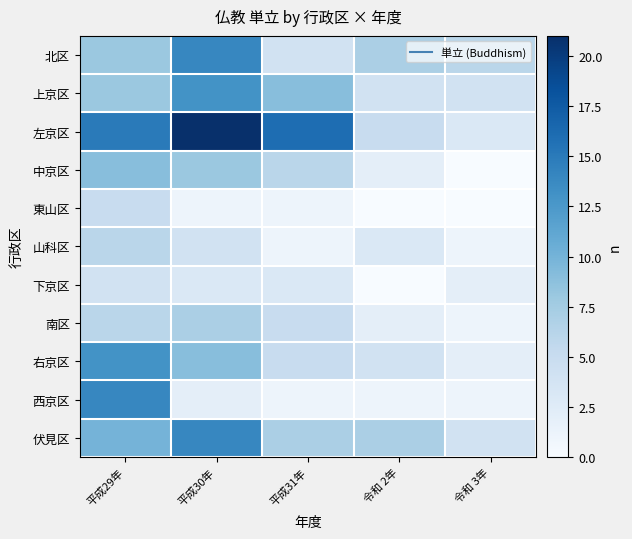

Reading left to right, transcribe all the data shown in this chart.

北区: 平成29年=8	平成30年=14	平成31年=4	令和 2年=7	令和 3年=6
上京区: 平成29年=8	平成30年=13	平成31年=9	令和 2年=4	令和 3年=4
左京区: 平成29年=15	平成30年=21	平成31年=16	令和 2年=5	令和 3年=3
中京区: 平成29年=9	平成30年=8	平成31年=6	令和 2年=2	令和 3年=0
東山区: 平成29年=5	平成30年=1	平成31年=1	令和 2年=0	令和 3年=0
山科区: 平成29年=6	平成30年=4	平成31年=1	令和 2年=3	令和 3年=1
下京区: 平成29年=4	平成30年=3	平成31年=3	令和 2年=0	令和 3年=2
南区: 平成29年=6	平成30年=7	平成31年=5	令和 2年=2	令和 3年=1
右京区: 平成29年=13	平成30年=9	平成31年=5	令和 2年=4	令和 3年=2
西京区: 平成29年=14	平成30年=2	平成31年=1	令和 2年=1	令和 3年=1
伏見区: 平成29年=10	平成30年=14	平成31年=7	令和 2年=7	令和 3年=4